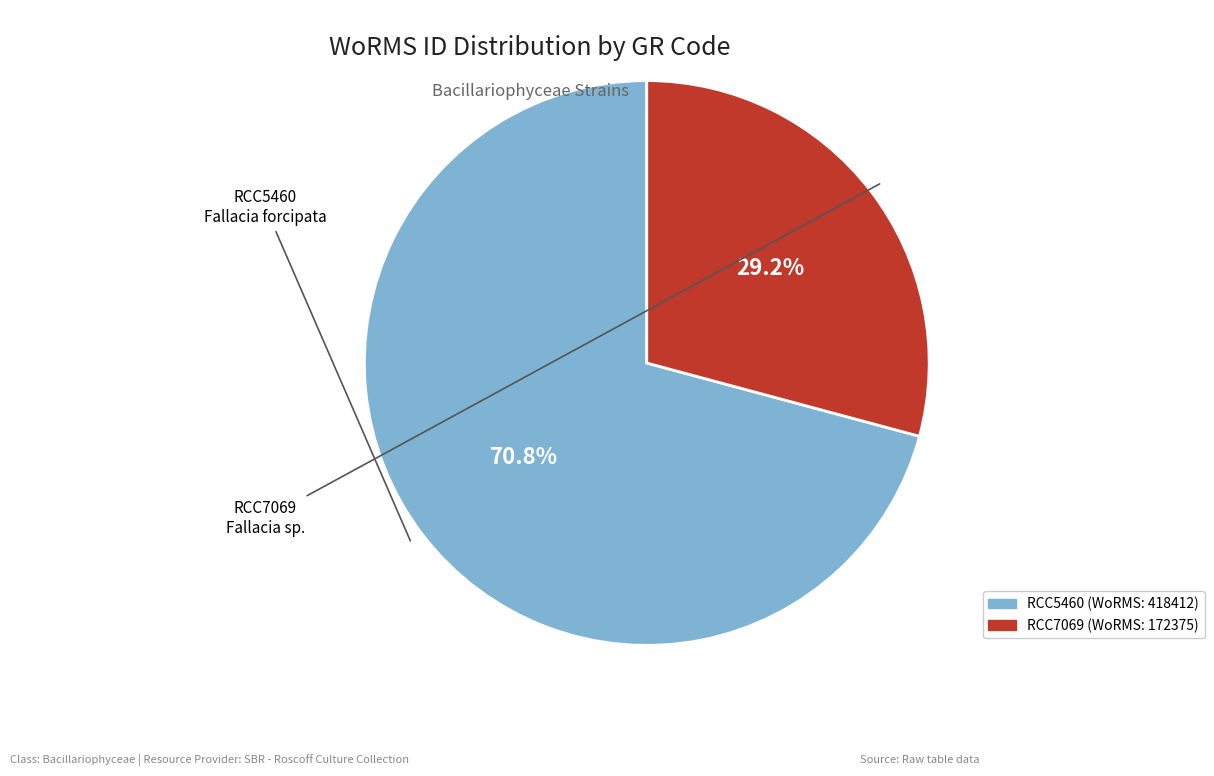

Rank the categories by value from highest to lowest.

RCC5460, RCC7069